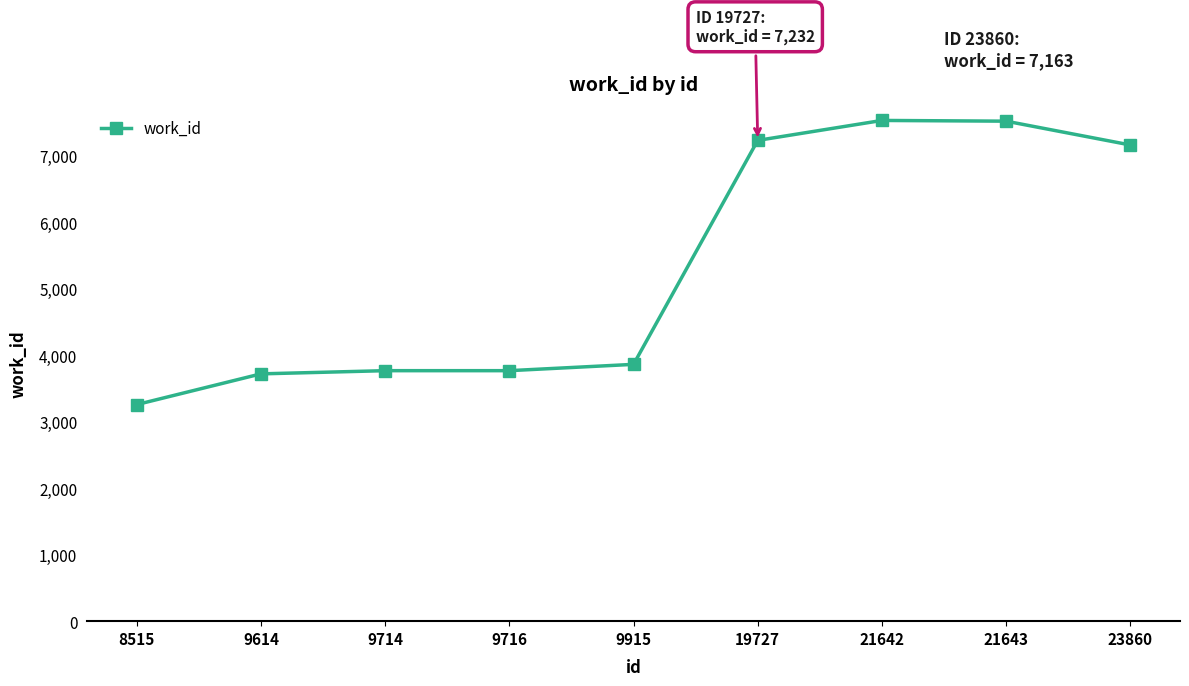

The value at 9915 is 3863. True or false?

True